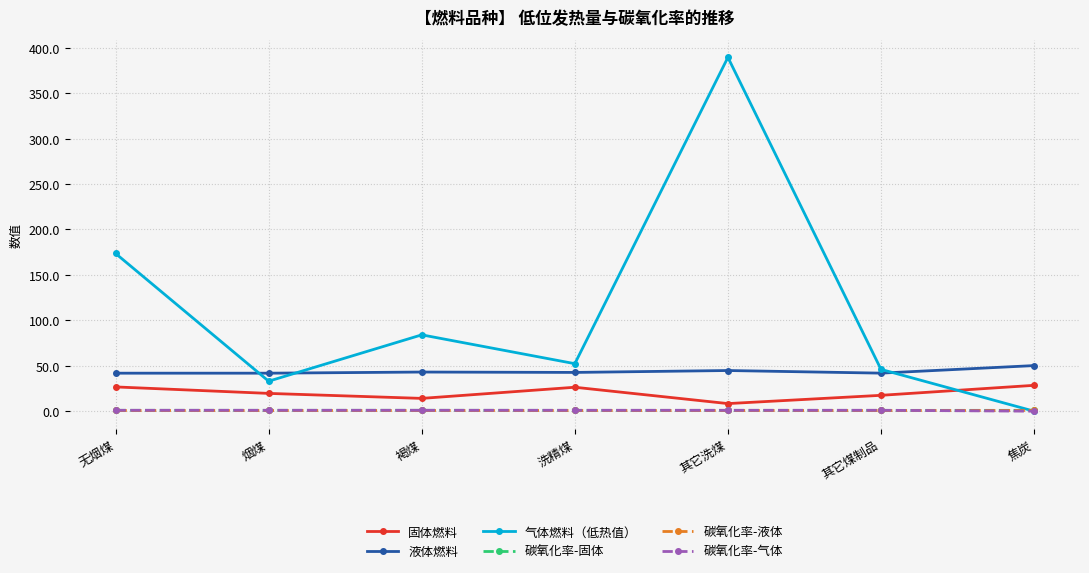

At which category is the sum across all series the highest?

其它洗煤